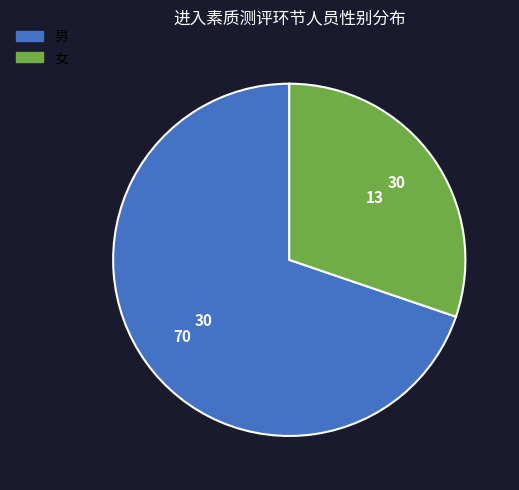

Is 男 the majority of the pie?

Yes